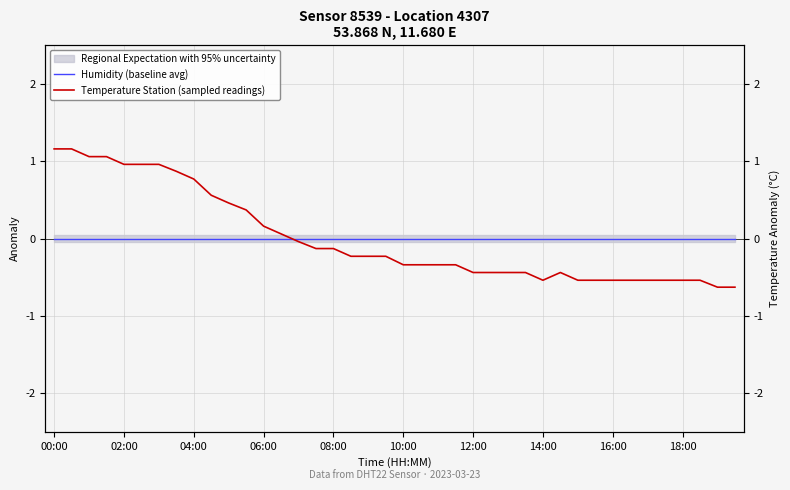

Which series has the widest spread of values?

Temperature Station (sampled readings)